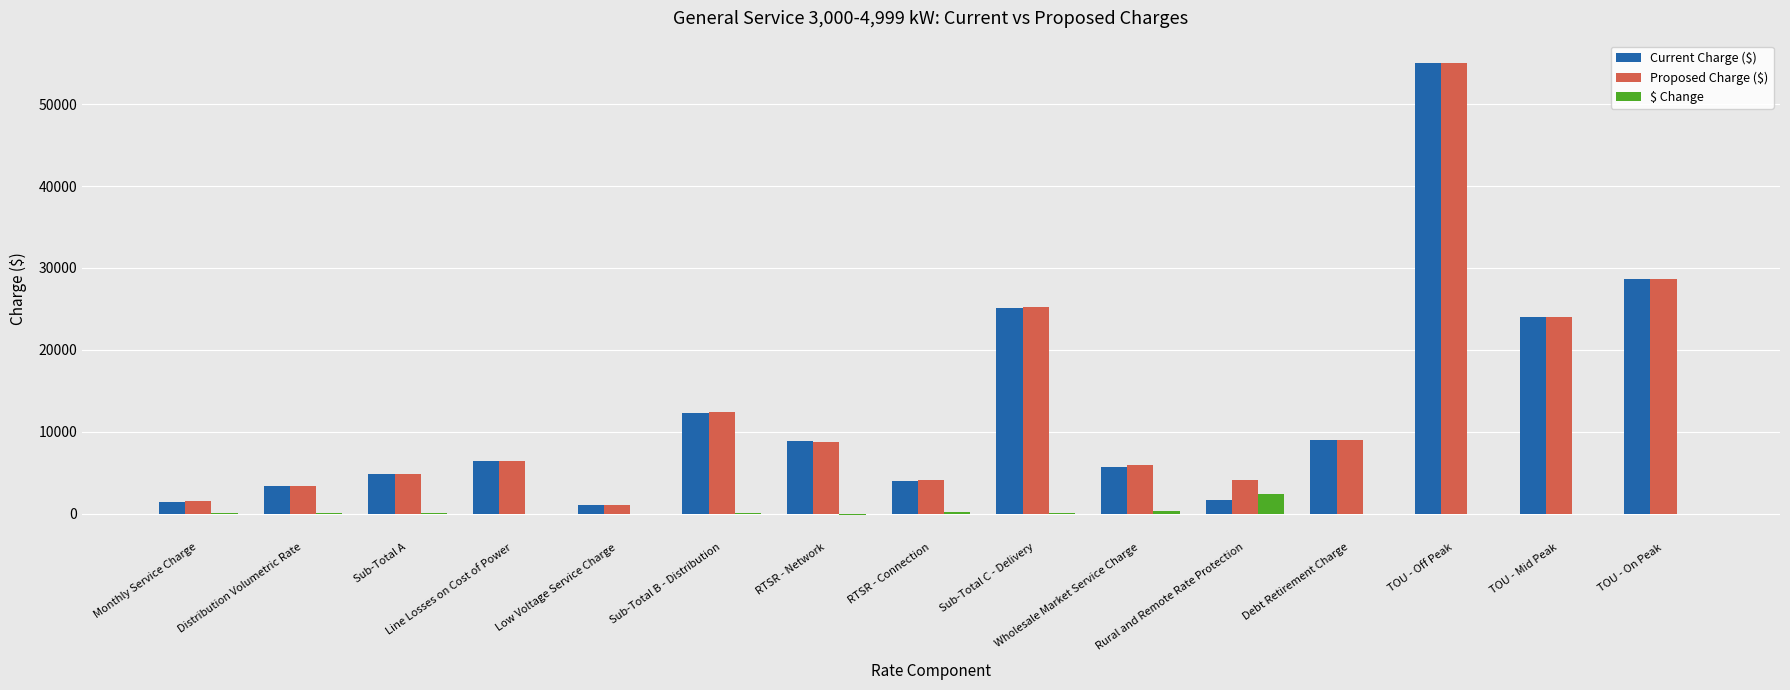

What is the greatest value displayed?

54992.1